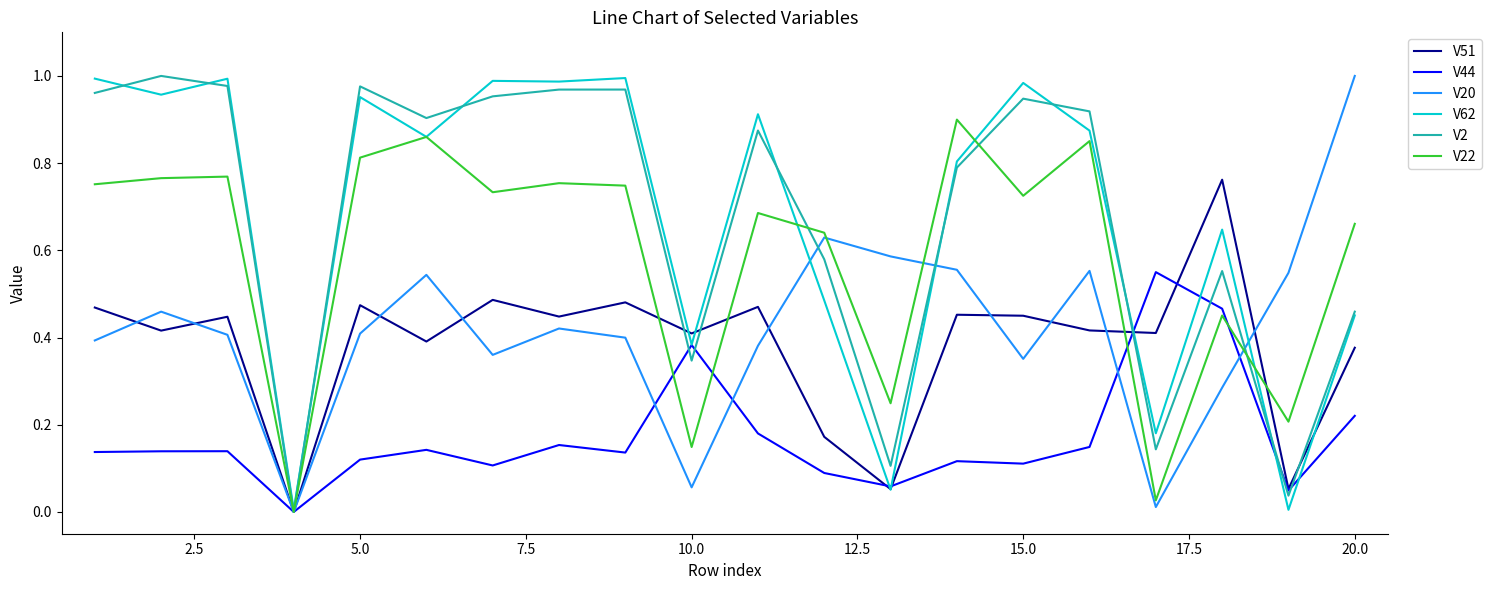

Which category has the highest value in the V20 series?

20.0